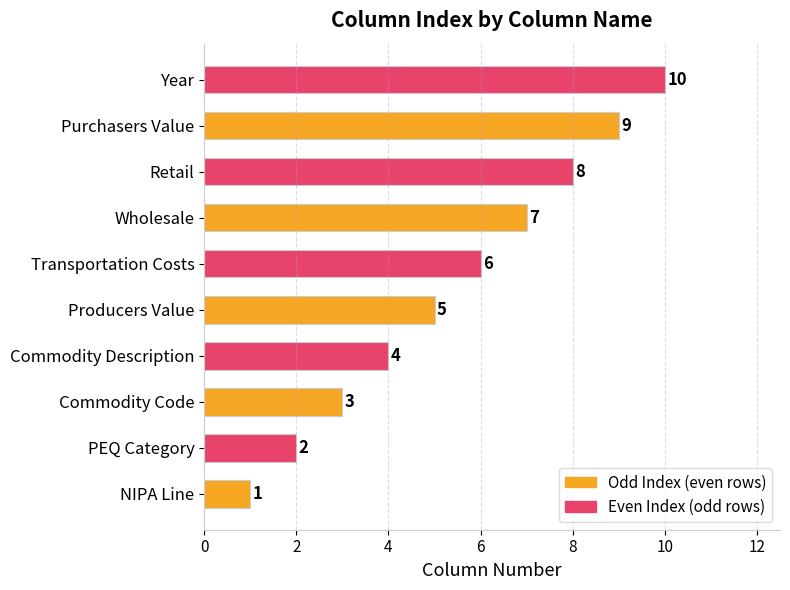

Rank the categories by value from lowest to highest.

NIPA Line, PEQ Category, Commodity Code, Commodity Description, Producers Value, Transportation Costs, Wholesale, Retail, Purchasers Value, Year